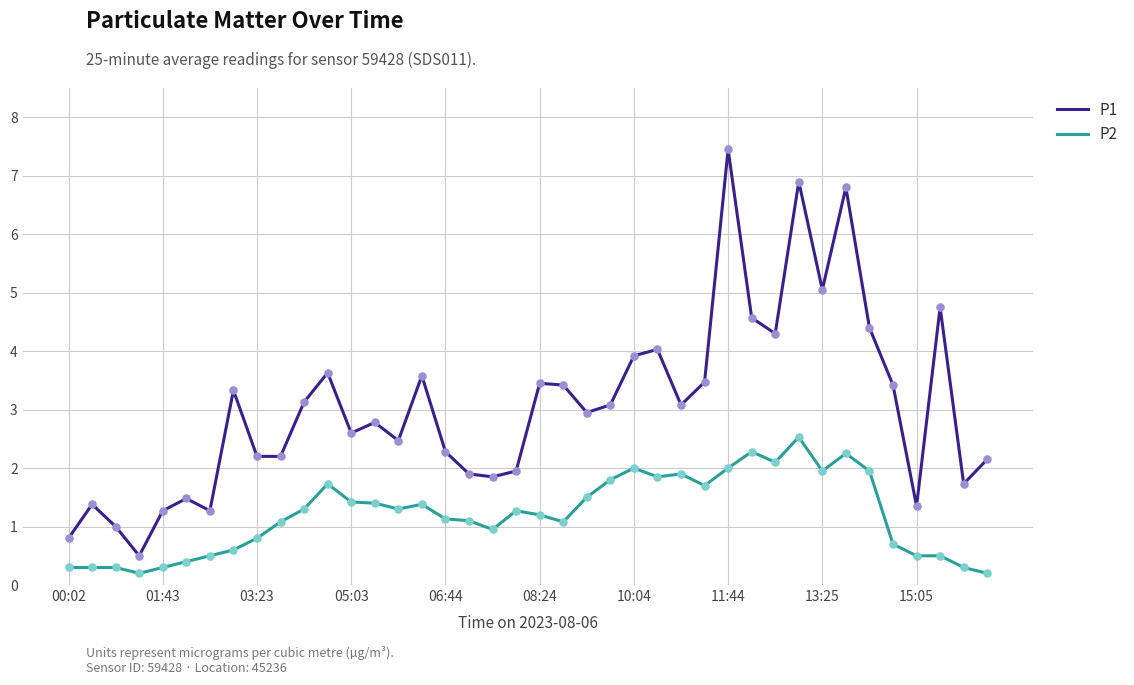

What are all the series names shown in the legend?

P1, P2